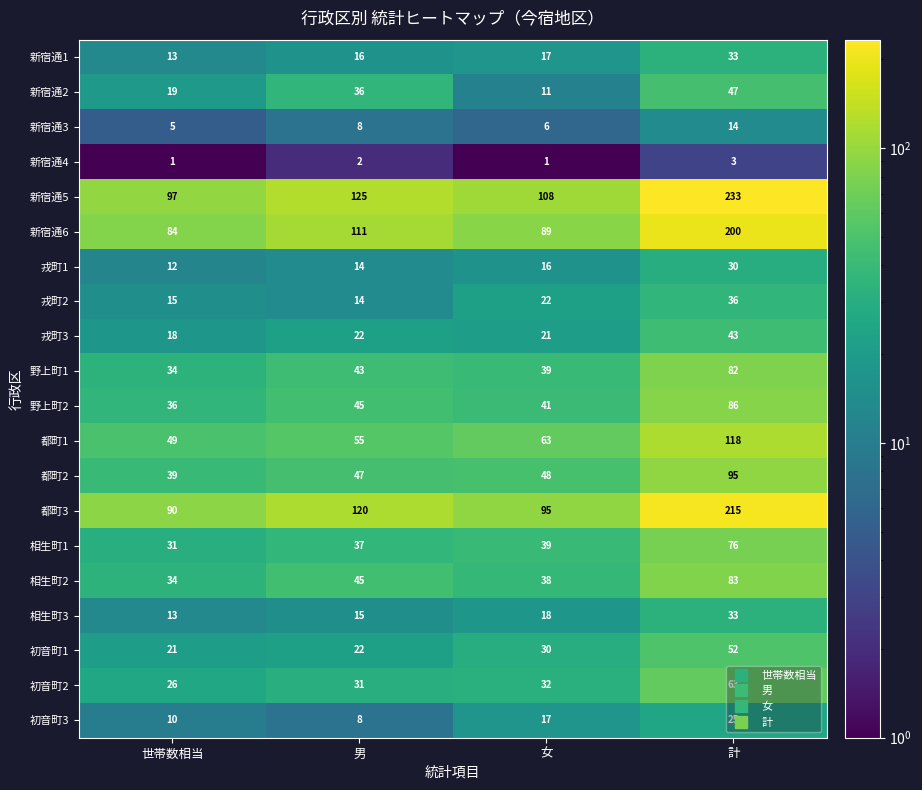

Count the number of data series in this chart.

20